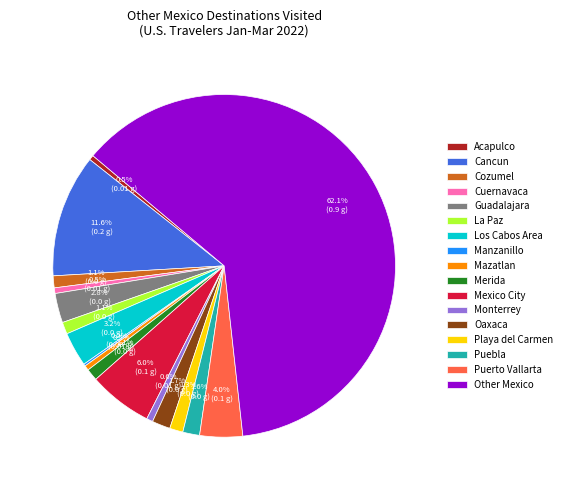

Which slice is the largest?

Other Mexico